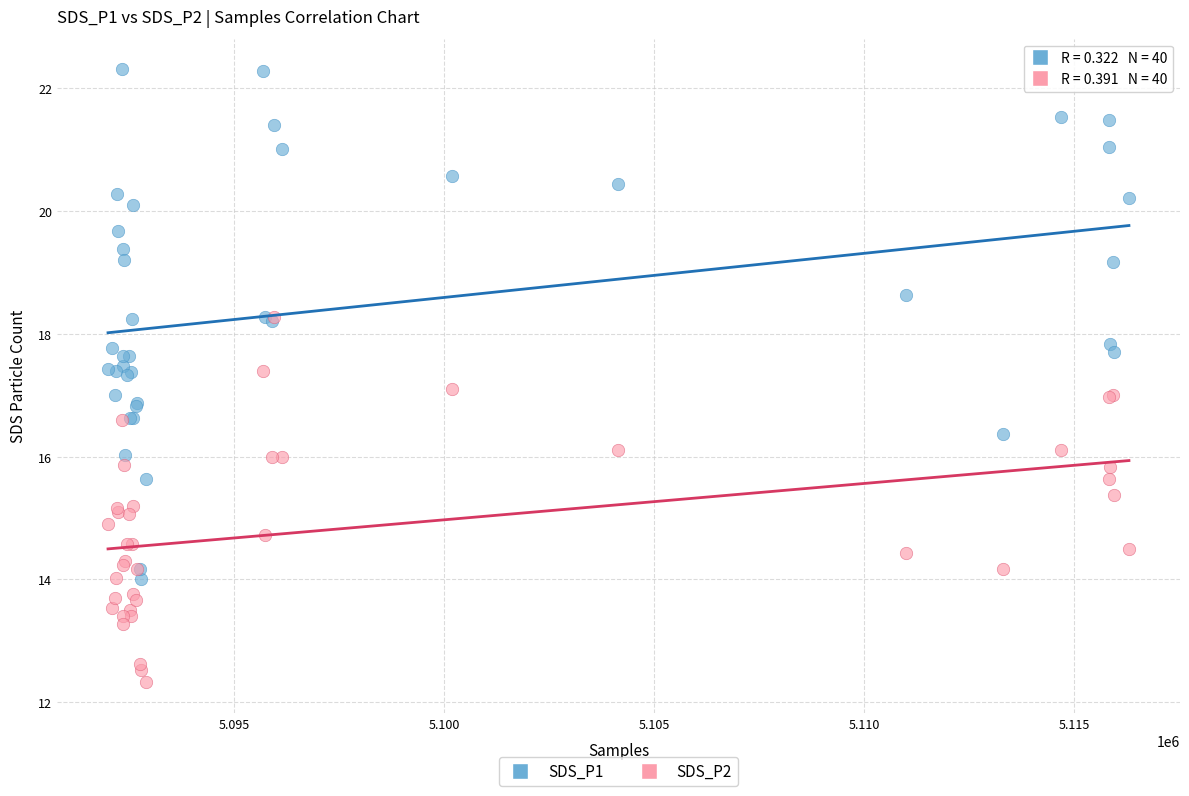

Which series has the largest Y range (max minus min)?

SDS_P1